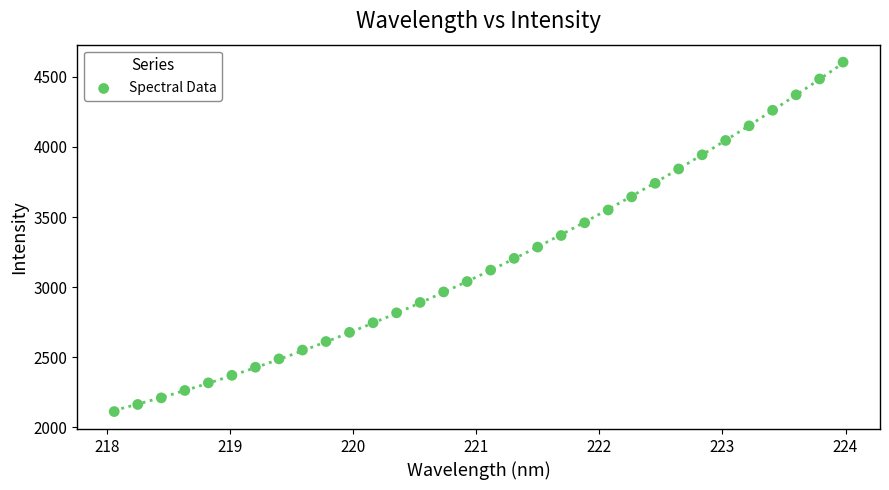

What is the range of Y values (max minus min)?

2492.0